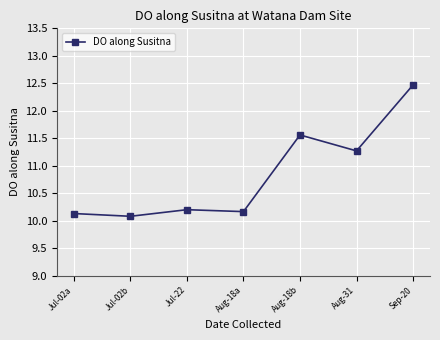

What is the change in value from Jul-02a to Sep-20?

+2.3